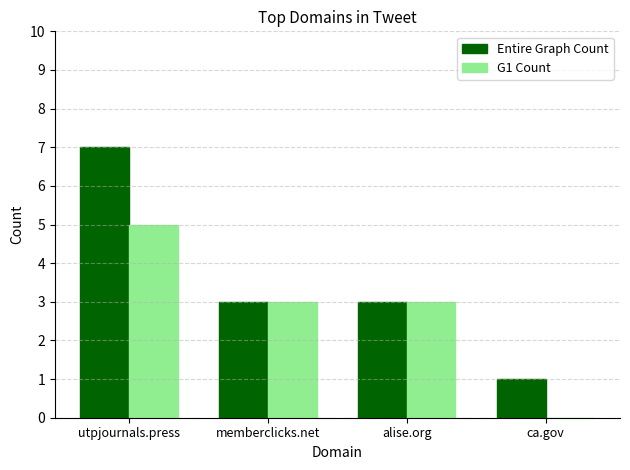

Which series changed the most between utpjournals.press and ca.gov?

Entire Graph Count